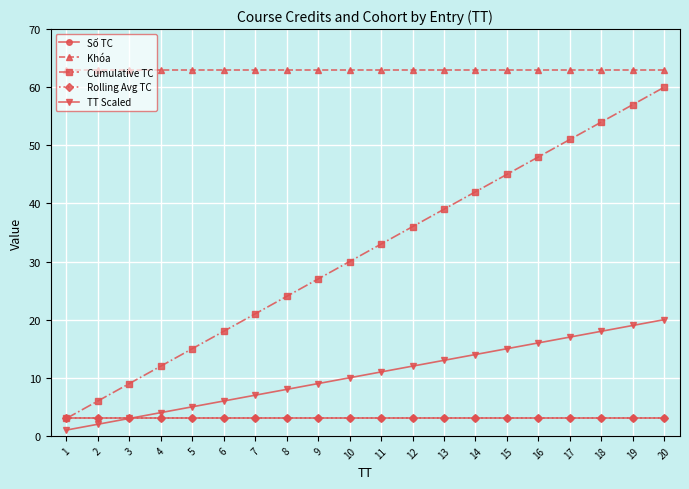

What is the difference between the TT Scaled values at 20 and 17?

3